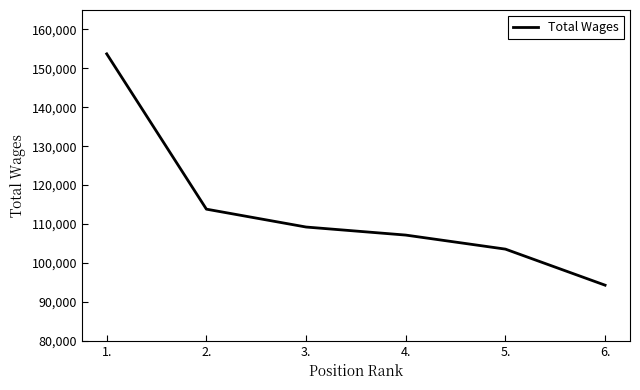

Reading right to left, transcribe all the data shown in this chart.

94270	103537	107146	109216	113810	153723